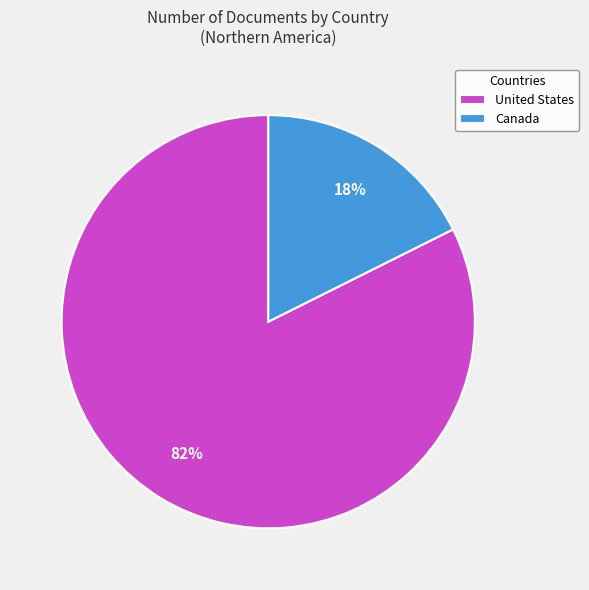

What is the majority slice?

United States